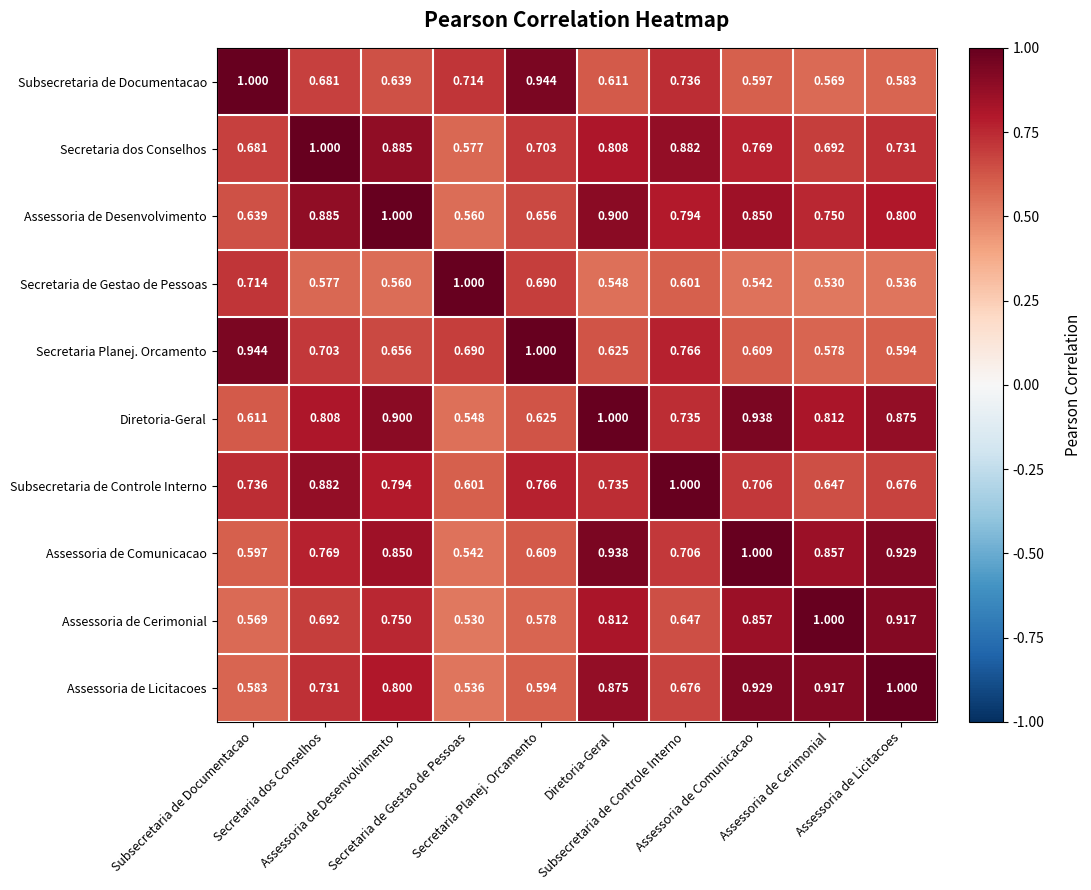

Reading right to left, list all the values displayed in this chart.

Subsecretaria de Documentacao: Assessoria de Licitacoes=0.6	Assessoria de Cerimonial=0.6	Assessoria de Comunicacao=0.6	Subsecretaria de Controle Interno=0.7	Diretoria-Geral=0.6	Secretaria Planej. Orcamento=0.9	Secretaria de Gestao de Pessoas=0.7	Assessoria de Desenvolvimento=0.6	Secretaria dos Conselhos=0.7	Subsecretaria de Documentacao=1.0
Secretaria dos Conselhos: Assessoria de Licitacoes=0.7	Assessoria de Cerimonial=0.7	Assessoria de Comunicacao=0.8	Subsecretaria de Controle Interno=0.9	Diretoria-Geral=0.8	Secretaria Planej. Orcamento=0.7	Secretaria de Gestao de Pessoas=0.6	Assessoria de Desenvolvimento=0.9	Secretaria dos Conselhos=1.0	Subsecretaria de Documentacao=0.7
Assessoria de Desenvolvimento: Assessoria de Licitacoes=0.8	Assessoria de Cerimonial=0.8	Assessoria de Comunicacao=0.8	Subsecretaria de Controle Interno=0.8	Diretoria-Geral=0.9	Secretaria Planej. Orcamento=0.7	Secretaria de Gestao de Pessoas=0.6	Assessoria de Desenvolvimento=1.0	Secretaria dos Conselhos=0.9	Subsecretaria de Documentacao=0.6
Secretaria de Gestao de Pessoas: Assessoria de Licitacoes=0.5	Assessoria de Cerimonial=0.5	Assessoria de Comunicacao=0.5	Subsecretaria de Controle Interno=0.6	Diretoria-Geral=0.5	Secretaria Planej. Orcamento=0.7	Secretaria de Gestao de Pessoas=1.0	Assessoria de Desenvolvimento=0.6	Secretaria dos Conselhos=0.6	Subsecretaria de Documentacao=0.7
Secretaria Planej. Orcamento: Assessoria de Licitacoes=0.6	Assessoria de Cerimonial=0.6	Assessoria de Comunicacao=0.6	Subsecretaria de Controle Interno=0.8	Diretoria-Geral=0.6	Secretaria Planej. Orcamento=1.0	Secretaria de Gestao de Pessoas=0.7	Assessoria de Desenvolvimento=0.7	Secretaria dos Conselhos=0.7	Subsecretaria de Documentacao=0.9
Diretoria-Geral: Assessoria de Licitacoes=0.9	Assessoria de Cerimonial=0.8	Assessoria de Comunicacao=0.9	Subsecretaria de Controle Interno=0.7	Diretoria-Geral=1.0	Secretaria Planej. Orcamento=0.6	Secretaria de Gestao de Pessoas=0.5	Assessoria de Desenvolvimento=0.9	Secretaria dos Conselhos=0.8	Subsecretaria de Documentacao=0.6
Subsecretaria de Controle Interno: Assessoria de Licitacoes=0.7	Assessoria de Cerimonial=0.6	Assessoria de Comunicacao=0.7	Subsecretaria de Controle Interno=1.0	Diretoria-Geral=0.7	Secretaria Planej. Orcamento=0.8	Secretaria de Gestao de Pessoas=0.6	Assessoria de Desenvolvimento=0.8	Secretaria dos Conselhos=0.9	Subsecretaria de Documentacao=0.7
Assessoria de Comunicacao: Assessoria de Licitacoes=0.9	Assessoria de Cerimonial=0.9	Assessoria de Comunicacao=1.0	Subsecretaria de Controle Interno=0.7	Diretoria-Geral=0.9	Secretaria Planej. Orcamento=0.6	Secretaria de Gestao de Pessoas=0.5	Assessoria de Desenvolvimento=0.8	Secretaria dos Conselhos=0.8	Subsecretaria de Documentacao=0.6
Assessoria de Cerimonial: Assessoria de Licitacoes=0.9	Assessoria de Cerimonial=1.0	Assessoria de Comunicacao=0.9	Subsecretaria de Controle Interno=0.6	Diretoria-Geral=0.8	Secretaria Planej. Orcamento=0.6	Secretaria de Gestao de Pessoas=0.5	Assessoria de Desenvolvimento=0.8	Secretaria dos Conselhos=0.7	Subsecretaria de Documentacao=0.6
Assessoria de Licitacoes: Assessoria de Licitacoes=1.0	Assessoria de Cerimonial=0.9	Assessoria de Comunicacao=0.9	Subsecretaria de Controle Interno=0.7	Diretoria-Geral=0.9	Secretaria Planej. Orcamento=0.6	Secretaria de Gestao de Pessoas=0.5	Assessoria de Desenvolvimento=0.8	Secretaria dos Conselhos=0.7	Subsecretaria de Documentacao=0.6